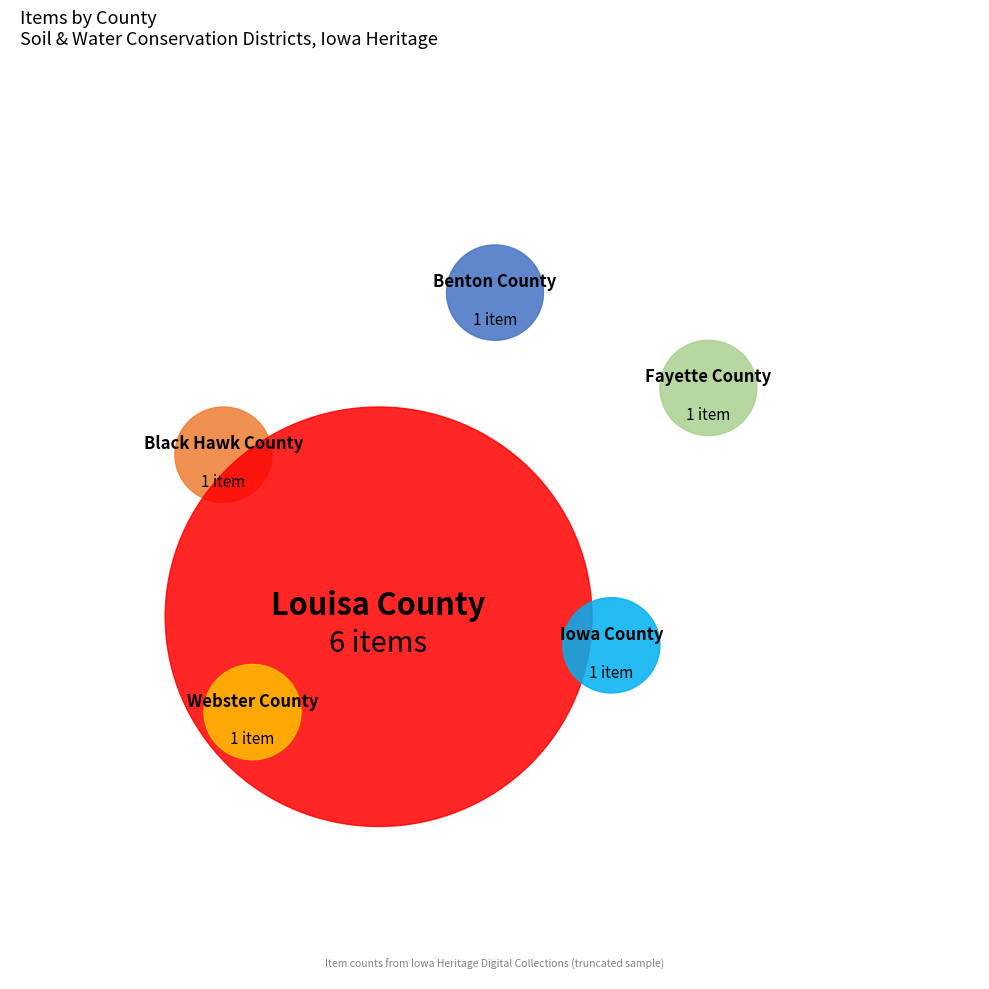

Is it true that Louisa County is 65% of the pie?

False